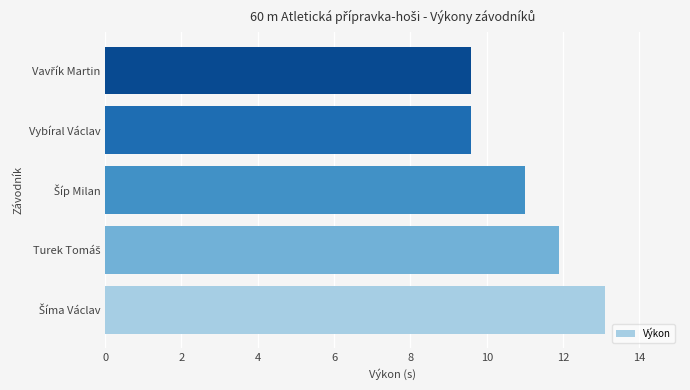

Reading top to bottom, extract all data points from this chart.

9.6	9.6	11.0	11.9	13.1